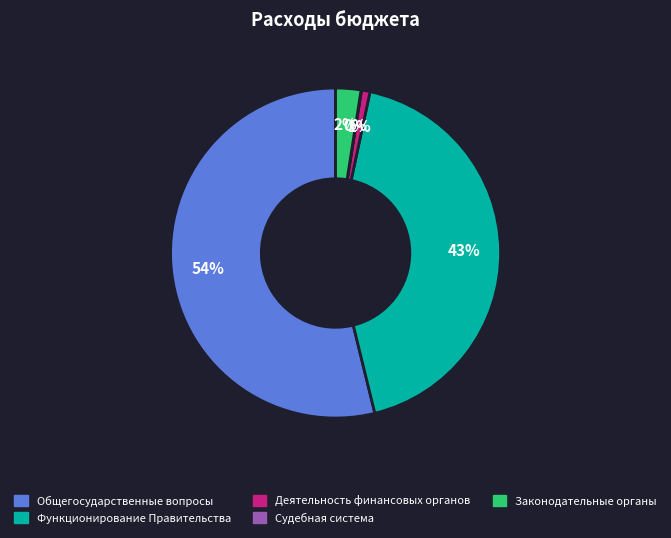

Is there a majority slice in this chart?

Yes